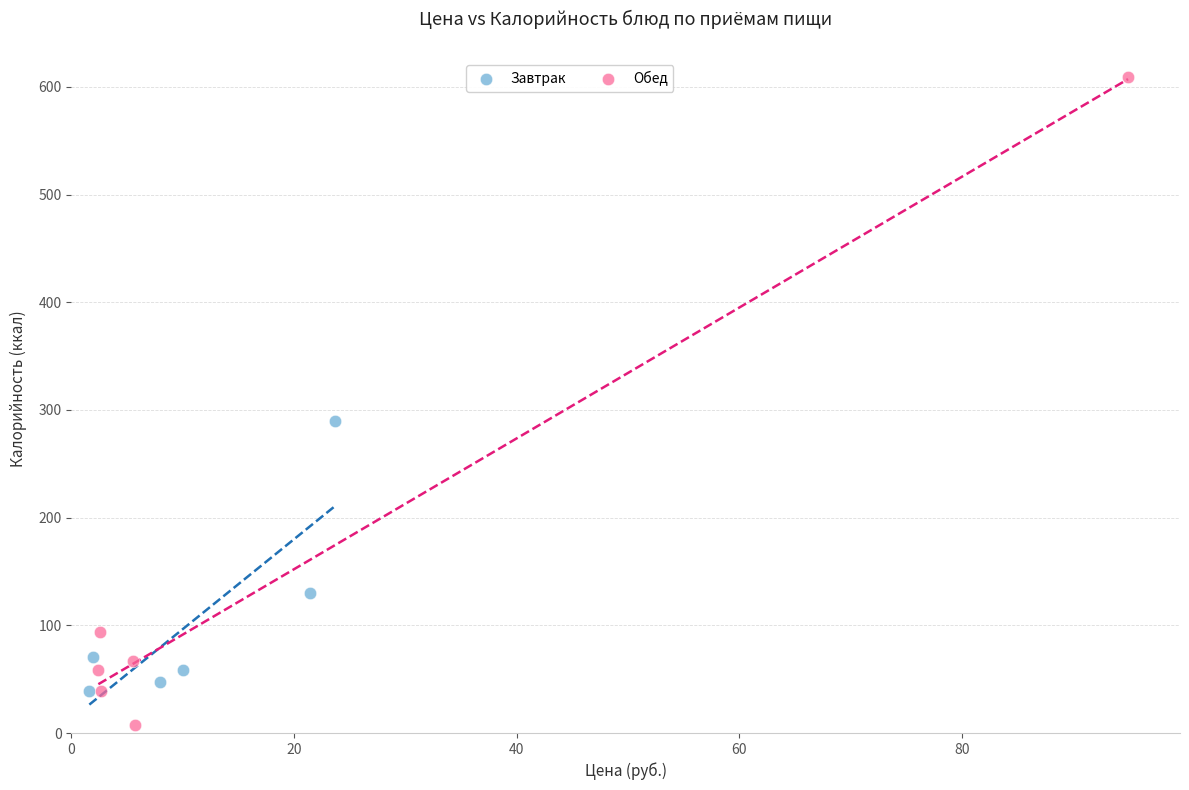

Which series contains the highest Y value?

Обед